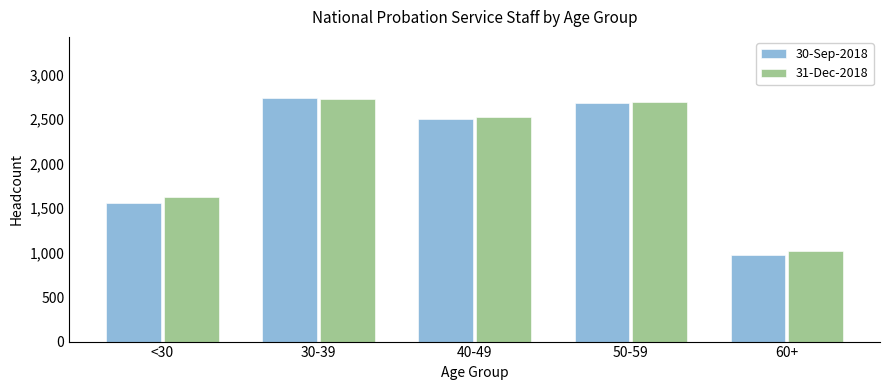

Reading right to left, transcribe all the data shown in this chart.

30-Sep-2018: 975	2674	2499	2736	1556
31-Dec-2018: 1015	2694	2523	2719	1618